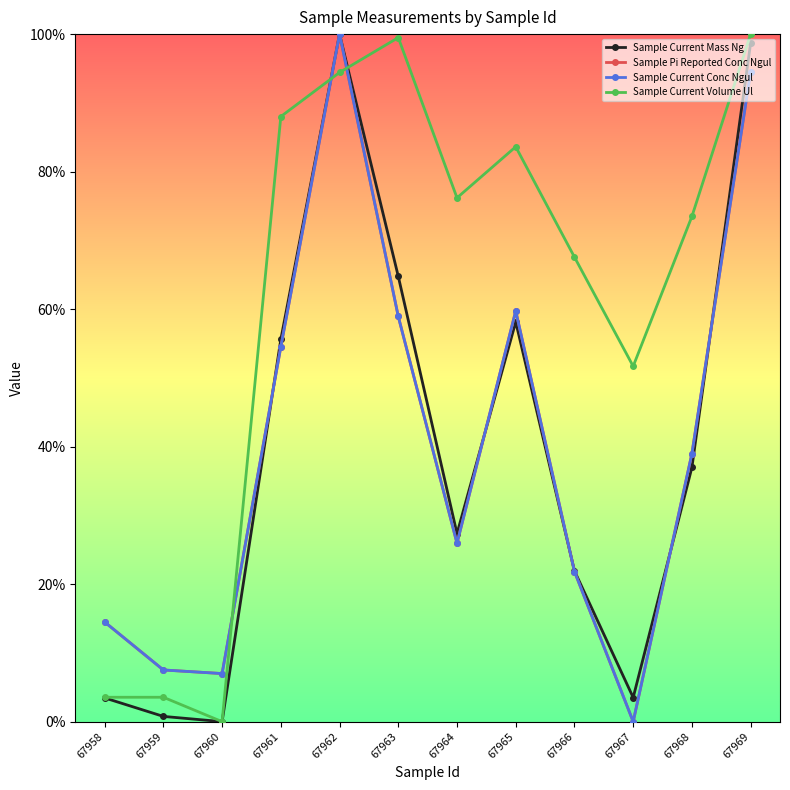

True or false: Sample Pi Reported Conc Ngul and Sample Current Conc Ngul cross at least once.

False